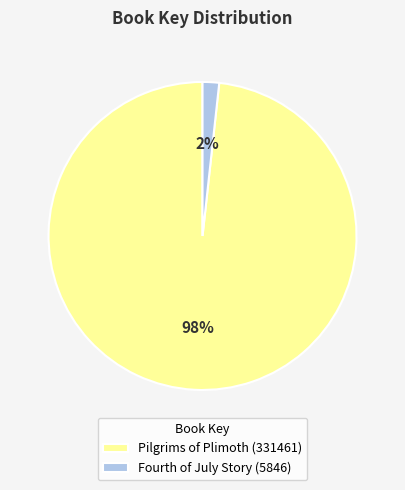

True or false: Fourth of July Story (5846) accounts for 2% of the total.

True